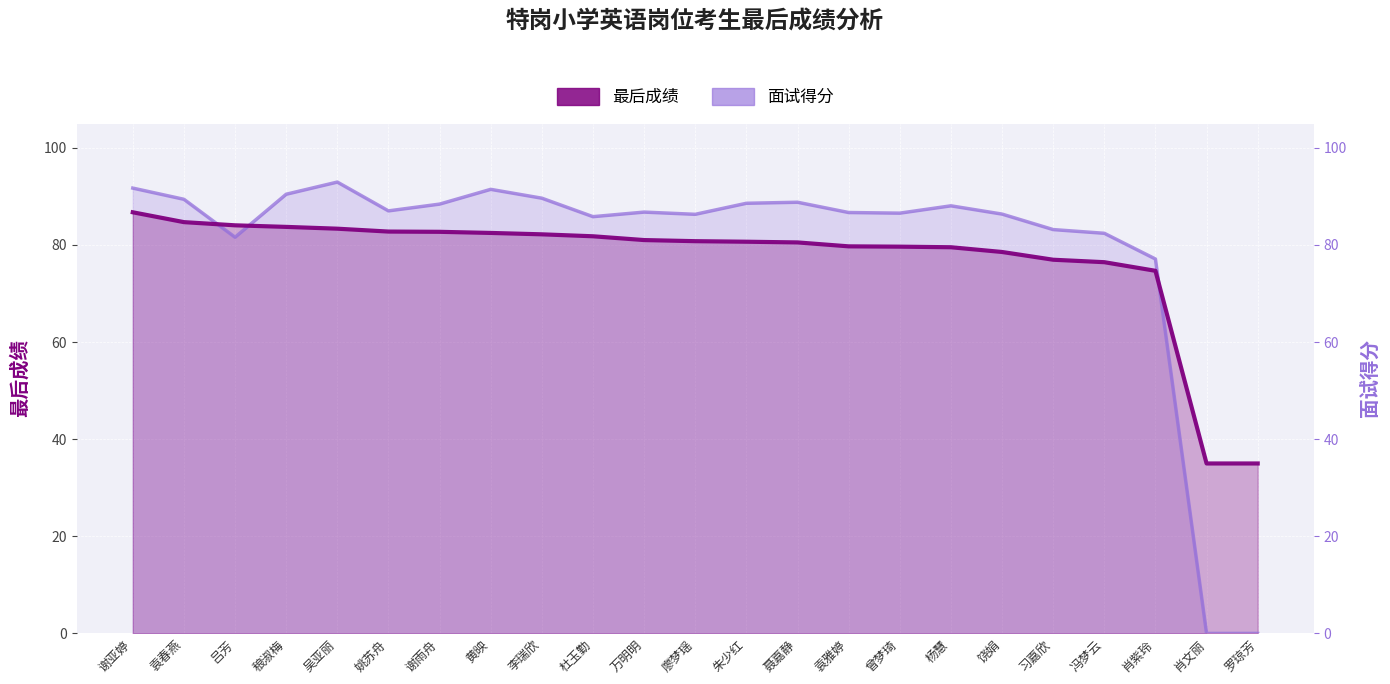

What is the total value across all series at 曾梦琦?

166.2